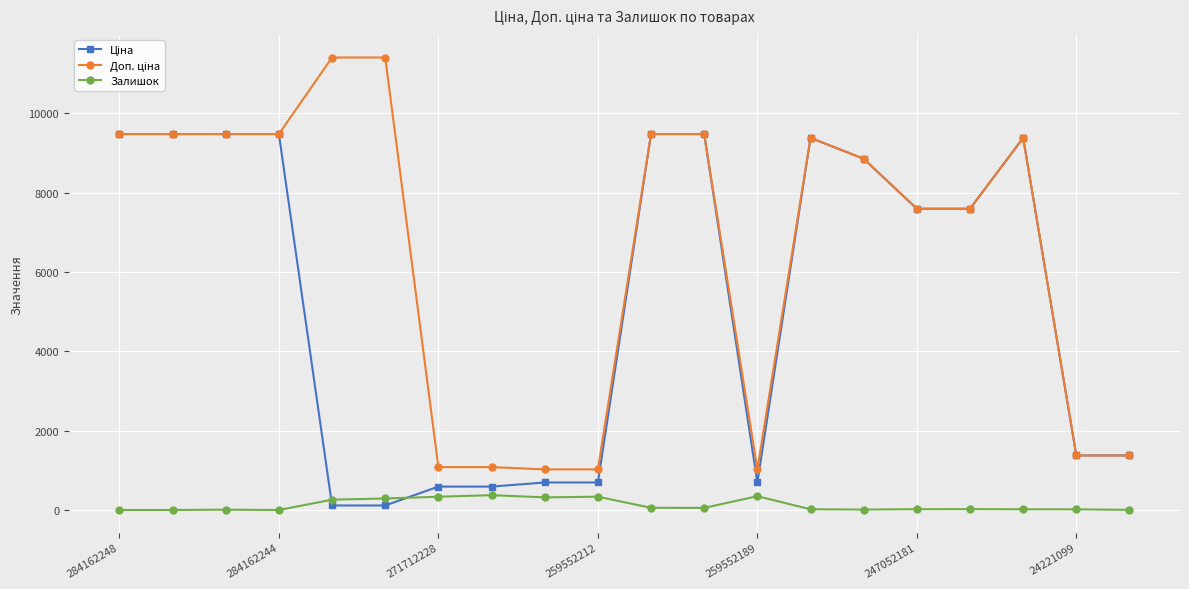

What is the maximum value shown in the chart?

11410.0